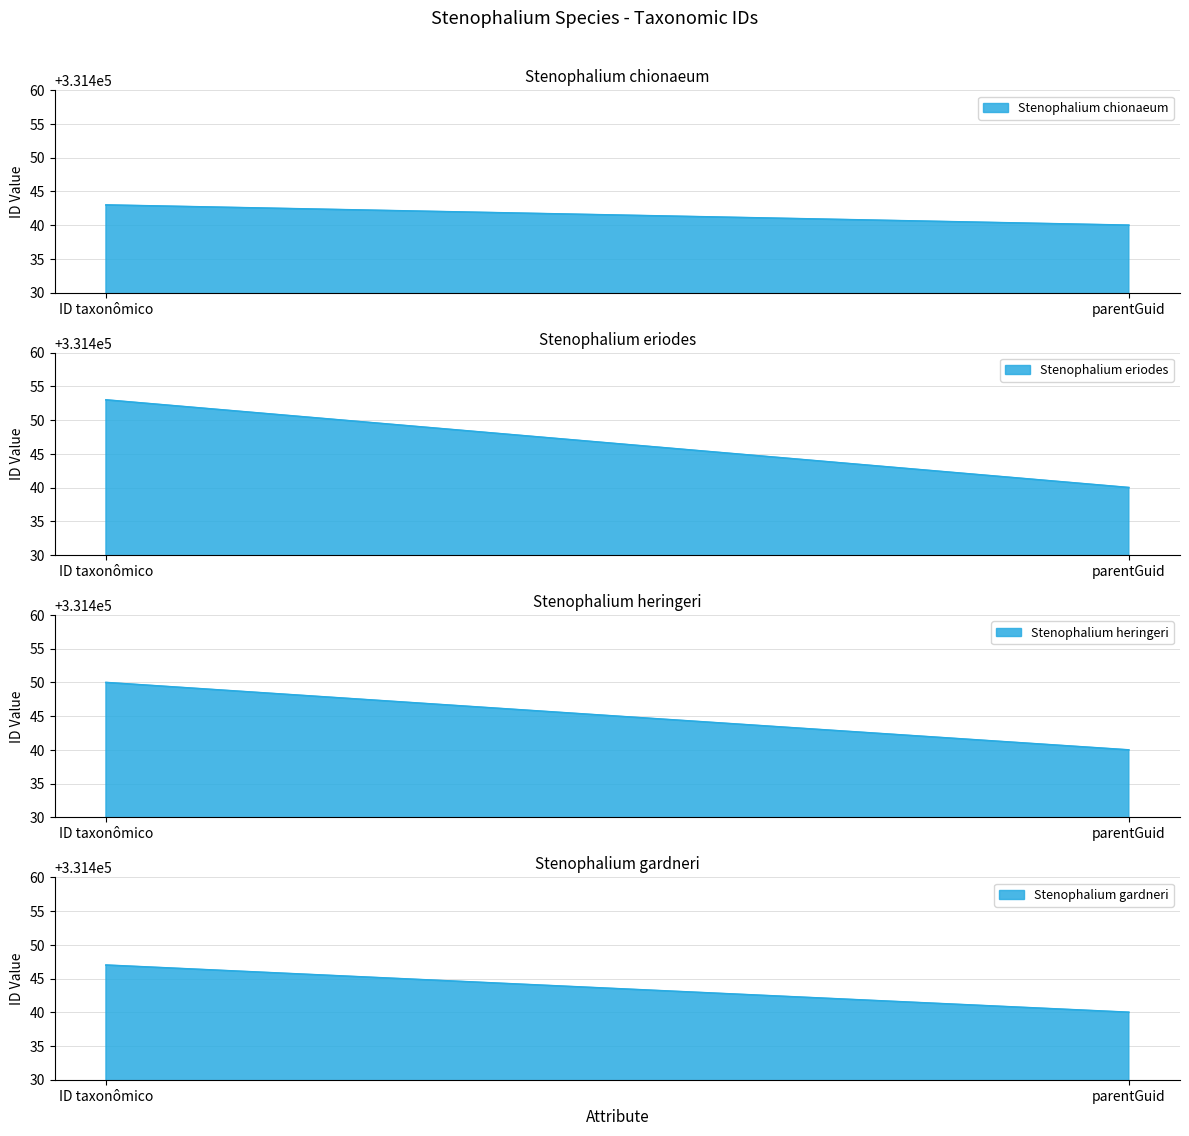

What is the difference between the maximum and minimum values in the Stenophalium chionaeum series?

3